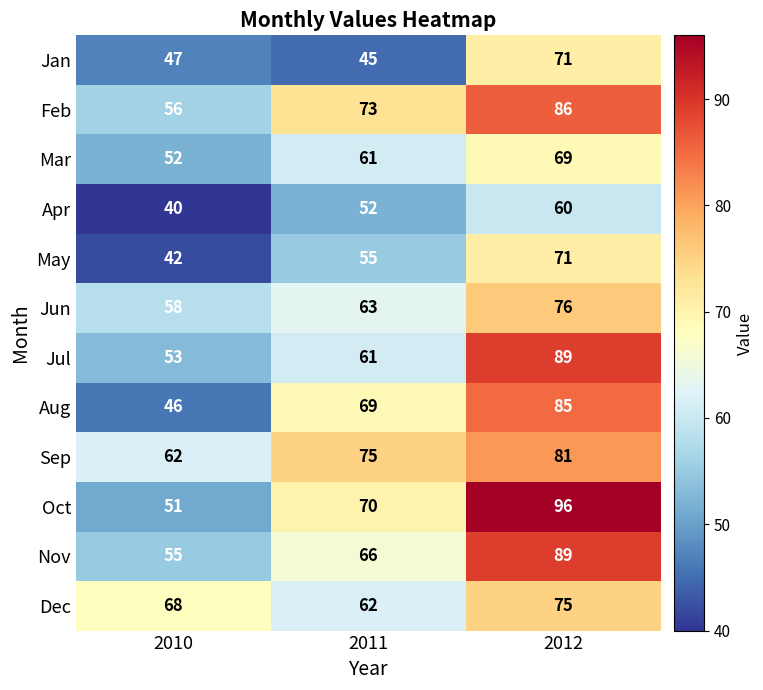

List the labels in order of Feb value, smallest first.

2010, 2011, 2012